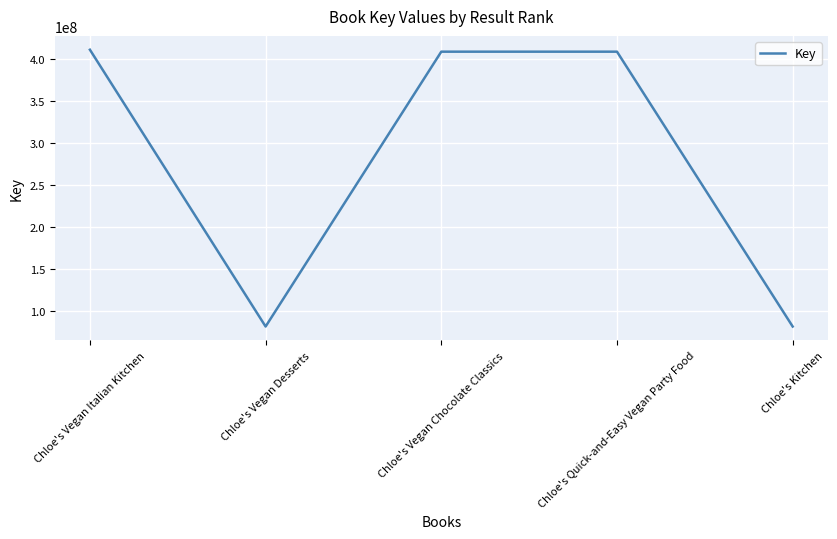

The chart shows a value of 95583184 at Chloe's Quick-and-Easy Vegan Party Food. True or false?

False